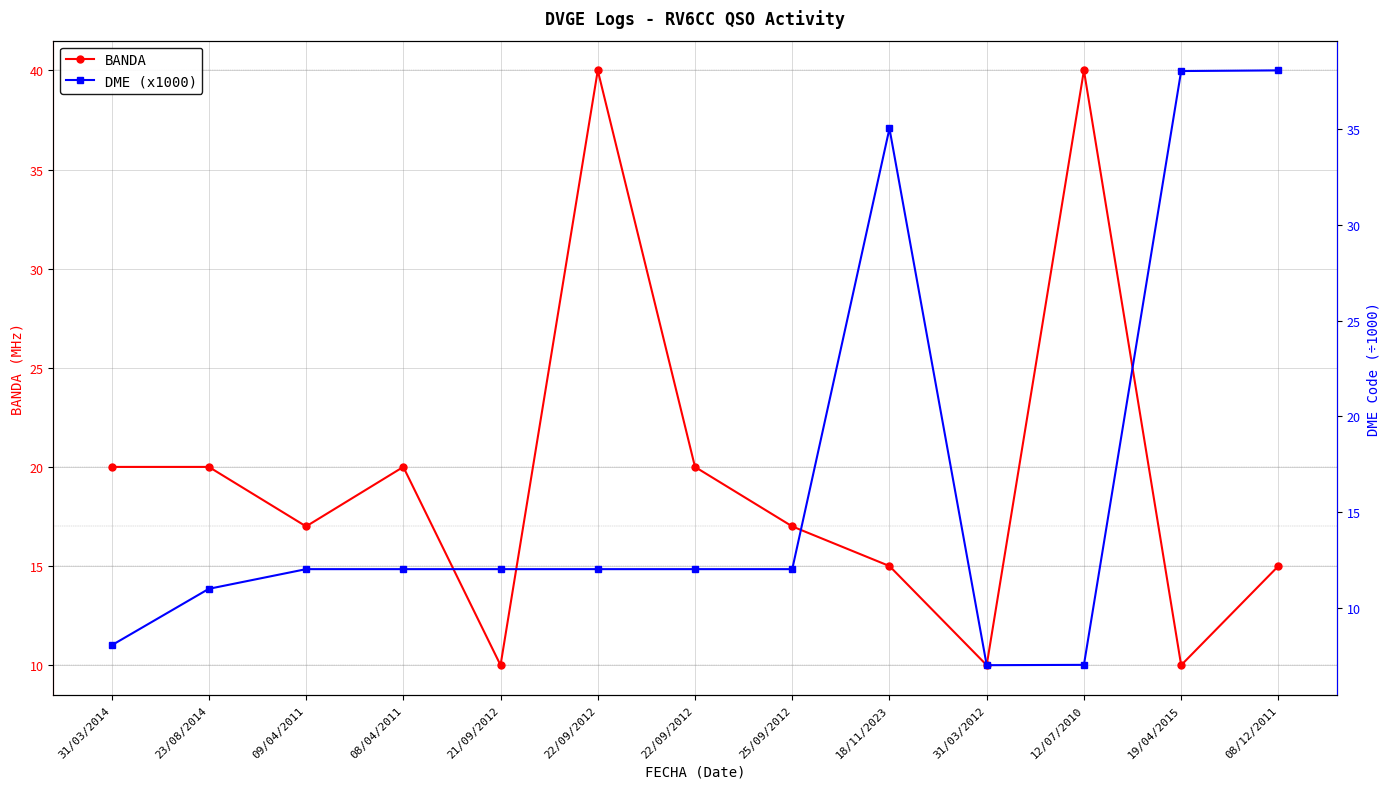

At which label does DME (x1000) reach its peak?

08/12/2011